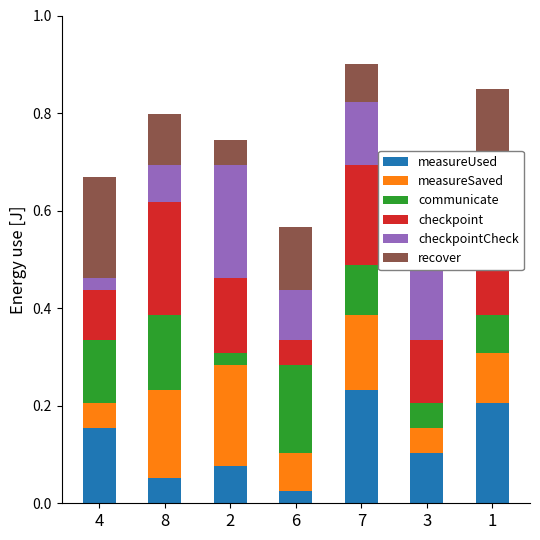

What is the average value of the recover series?

0.1